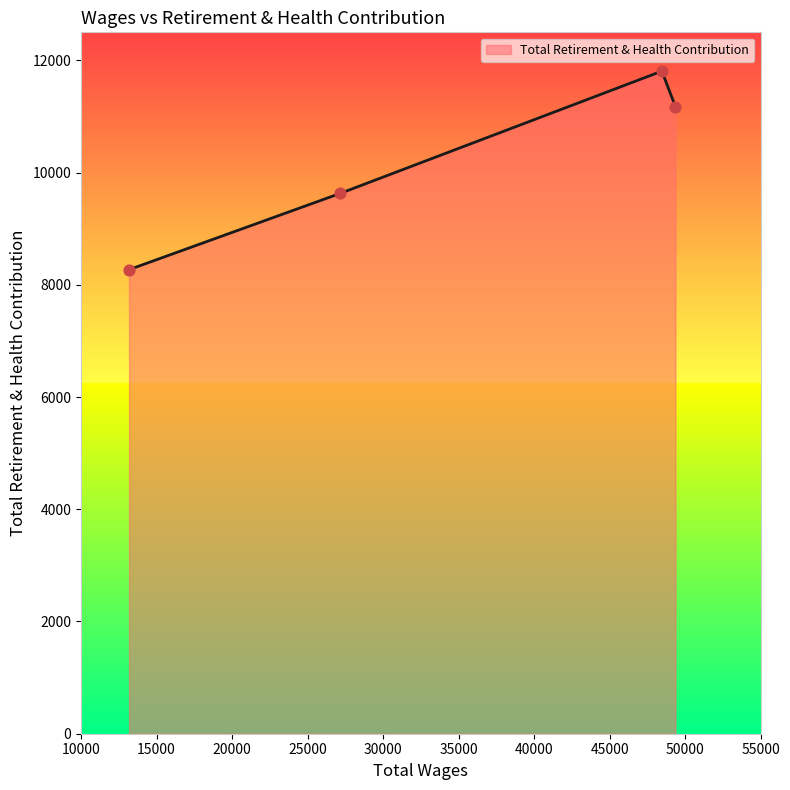

What is the smallest value displayed?

8271